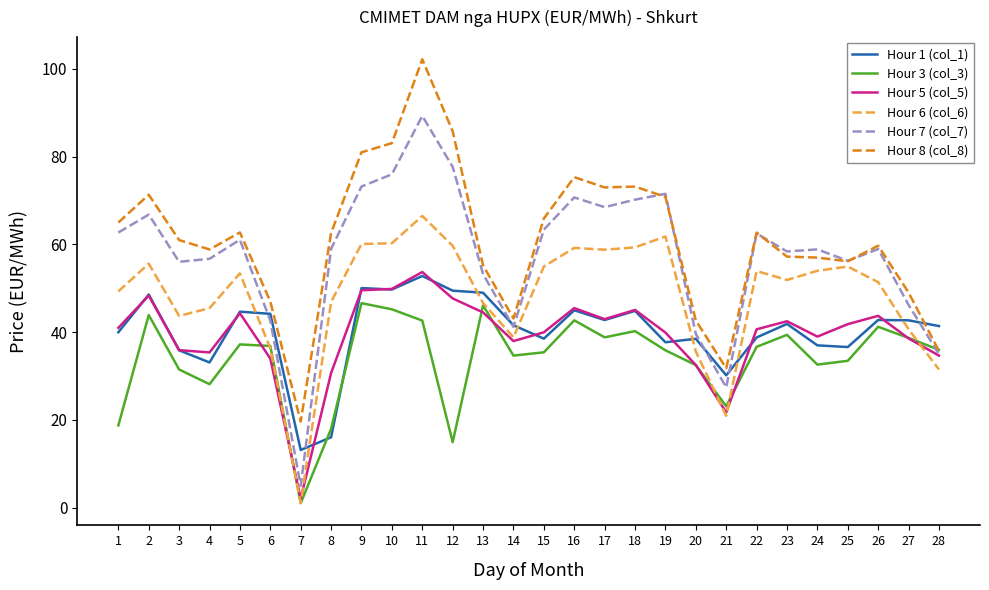

Where does the Hour 3 (col_3) series first go above 36?

2